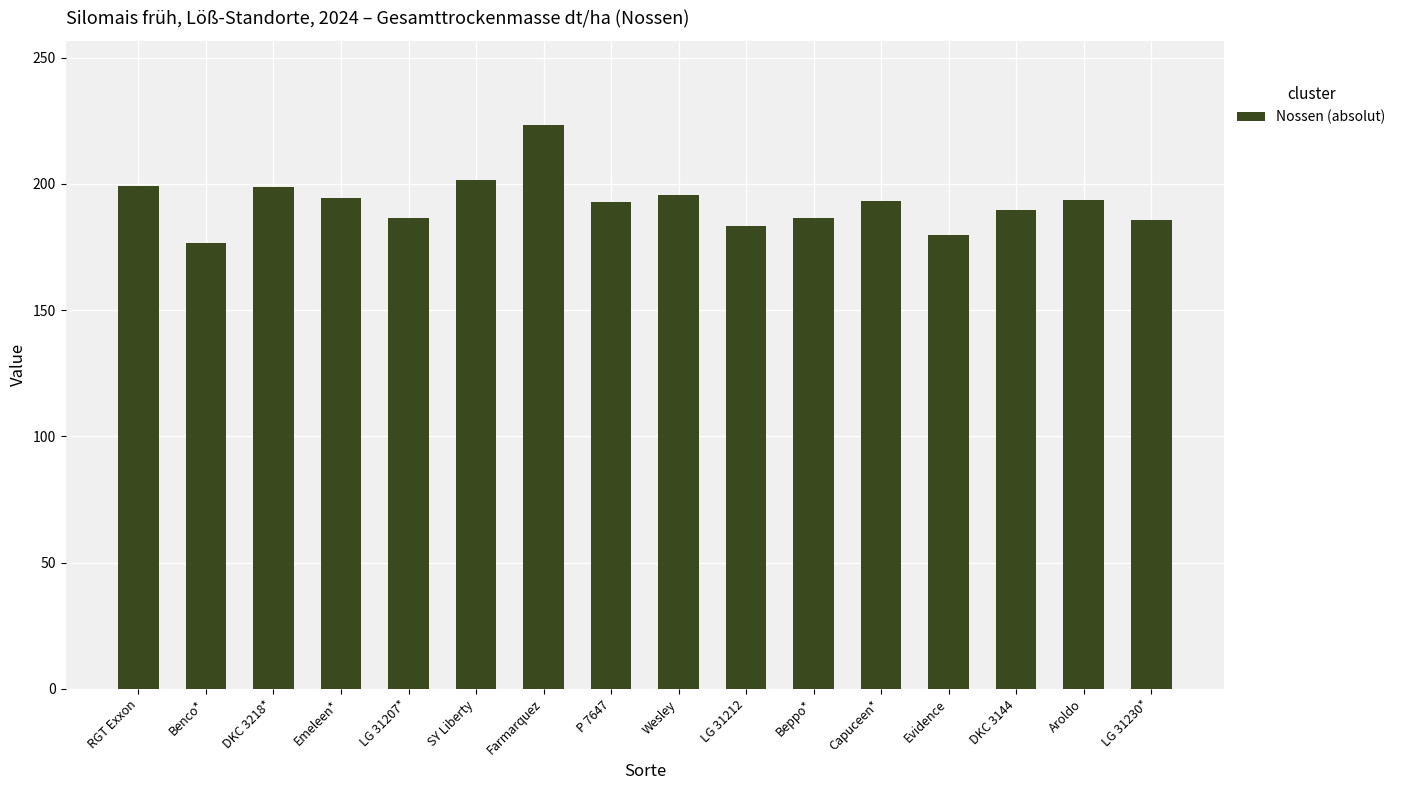

Count the number of categories in the chart.

16